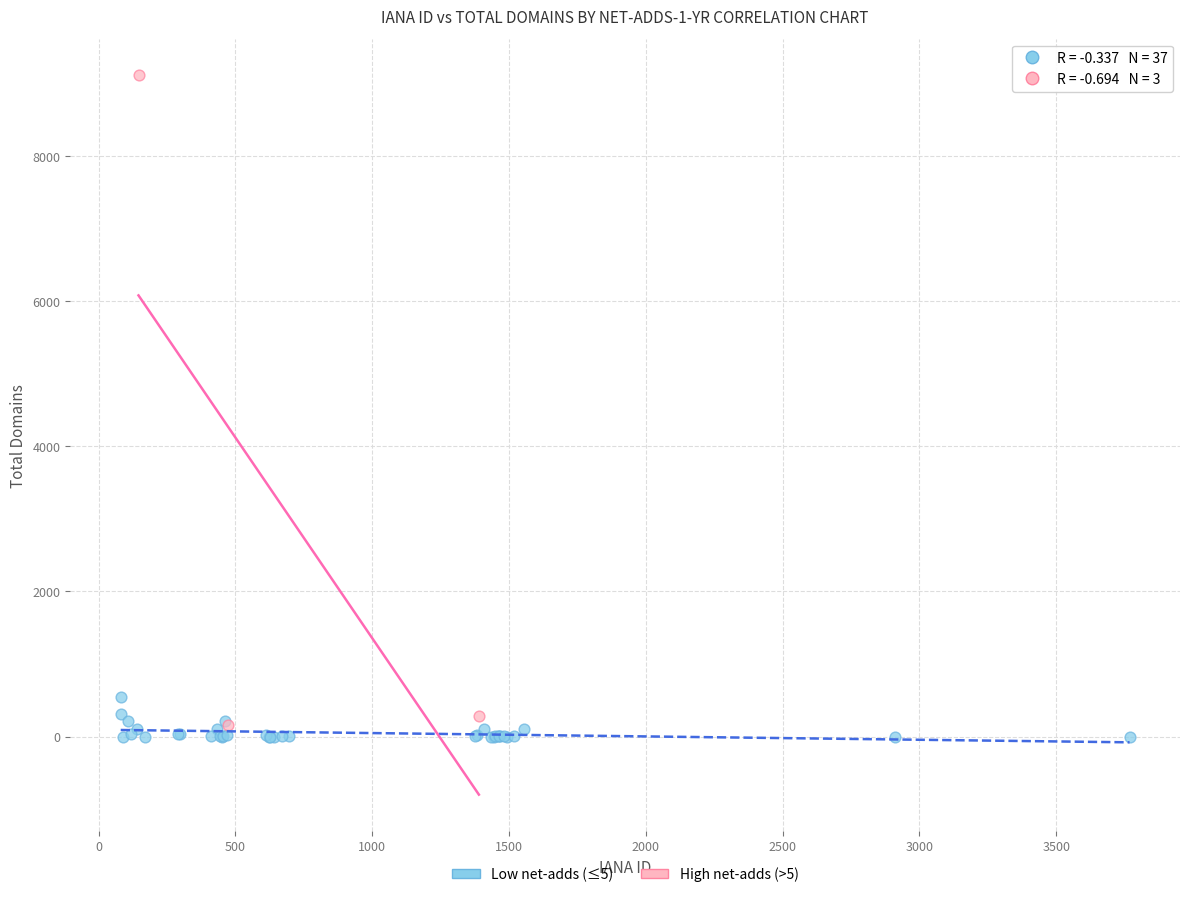

What are all the series names shown in the legend?

Low net-adds (≤5), High net-adds (>5)